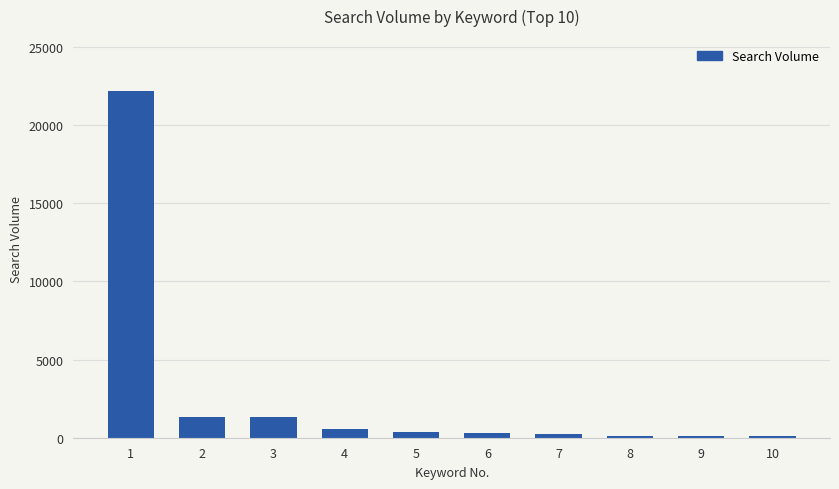

What is the average value?

2672